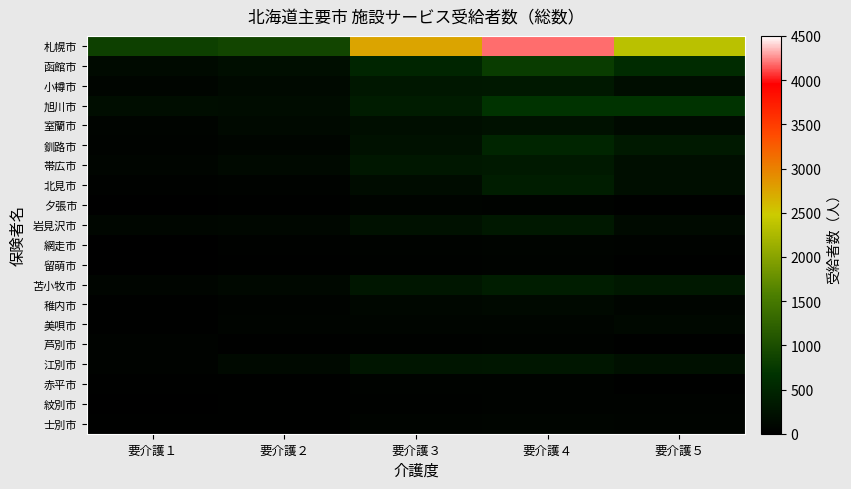

Reading left to right, extract all data points from this chart.

札幌市: 要介護１=843	要介護２=897	要介護３=2751	要介護４=4191	要介護５=2355
函館市: 要介護１=147	要介護２=195	要介護３=494	要介護４=785	要介護５=584
小樽市: 要介護１=72	要介護２=124	要介護３=325	要介護４=329	要介護５=185
旭川市: 要介護１=176	要介護２=169	要介護３=384	要介護４=681	要介護５=684
室蘭市: 要介護１=66	要介護２=124	要介護３=196	要介護４=238	要介護５=149
釧路市: 要介護１=51	要介護２=78	要介護３=241	要介護４=493	要介護５=334
帯広市: 要介護１=83	要介護２=137	要介護３=313	要介護４=338	要介護５=201
北見市: 要介護１=39	要介護２=50	要介護３=170	要介護４=395	要介護５=201
夕張市: 要介護１=15	要介護２=28	要介護３=65	要介護４=48	要介護５=30
岩見沢市: 要介護１=96	要介護２=113	要介護３=231	要介護４=332	要介護５=149
網走市: 要介護１=16	要介護２=39	要介護３=57	要介護４=63	要介護５=49
留萌市: 要介護１=13	要介護２=27	要介護３=39	要介護４=51	要介護５=24
苫小牧市: 要介護１=77	要介護２=120	要介護３=306	要介護４=403	要介護５=330
稚内市: 要介護１=21	要介護２=46	要介護３=100	要介護４=131	要介護５=80
美唄市: 要介護１=24	要介護２=63	要介護３=78	要介護４=86	要介護５=115
芦別市: 要介護１=49	要介護２=33	要介護３=40	要介護４=56	要介護５=23
江別市: 要介護１=57	要介護２=129	要介護３=283	要介護４=304	要介護５=224
赤平市: 要介護１=30	要介護２=26	要介護３=48	要介護４=52	要介護５=35
紋別市: 要介護１=9	要介護２=22	要介護３=42	要介護４=59	要介護５=59
士別市: 要介護１=21	要介護２=25	要介護３=64	要介護４=75	要介護５=68